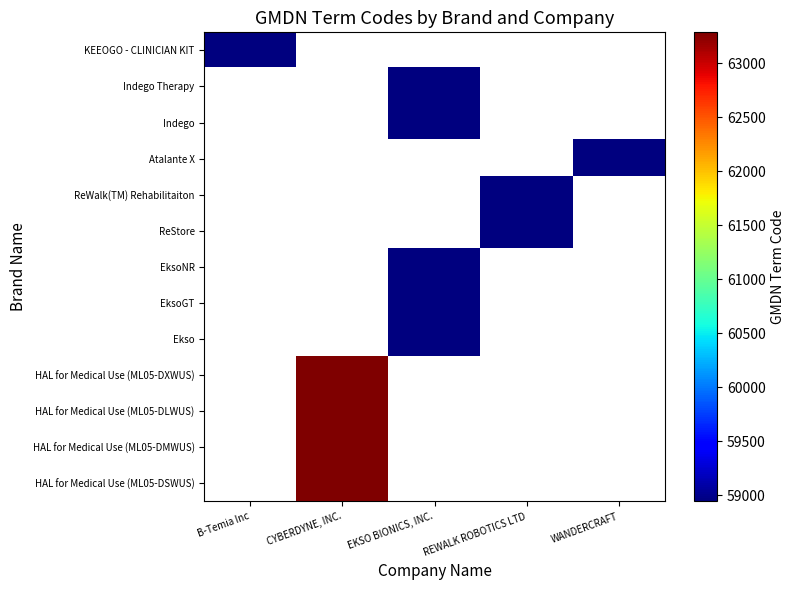

The value of EksoGT at EKSO BIONICS, INC. is 84674.9. True or false?

False